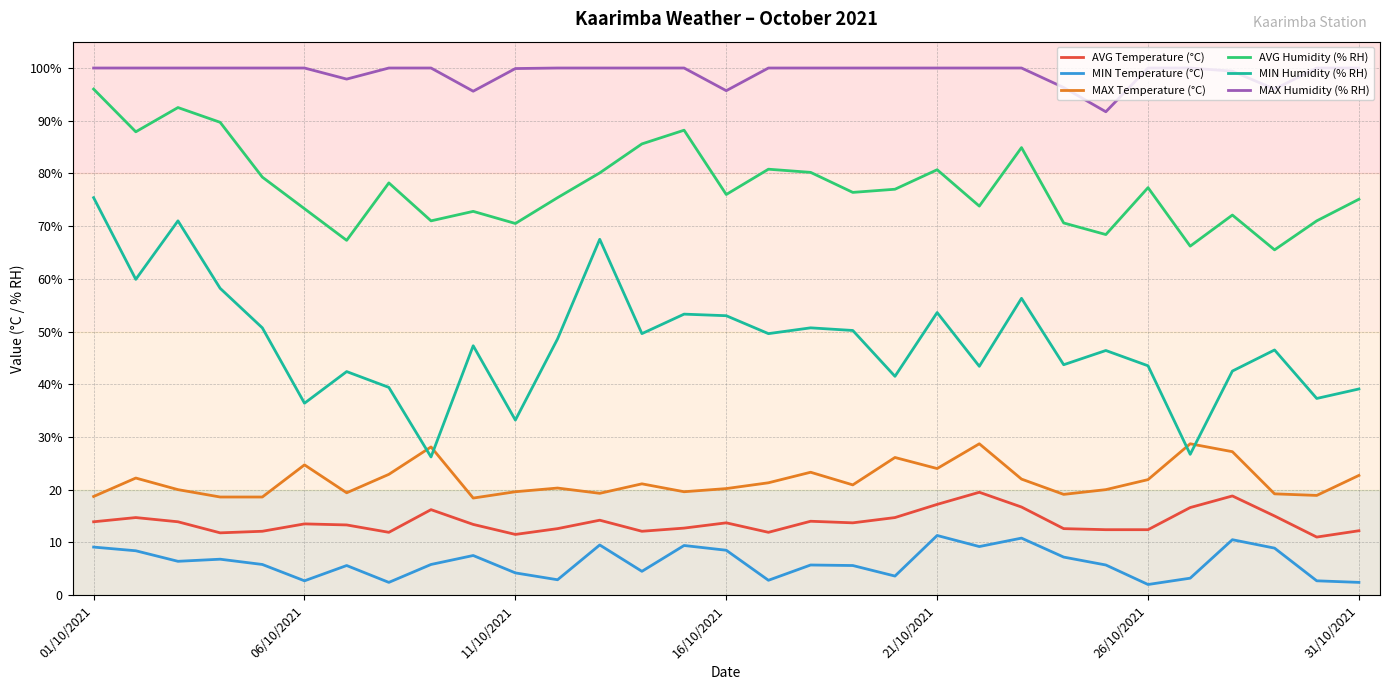

What are all the series names shown in the legend?

AVG Temperature (°C), MIN Temperature (°C), MAX Temperature (°C), AVG Humidity (% RH), MIN Humidity (% RH), MAX Humidity (% RH)